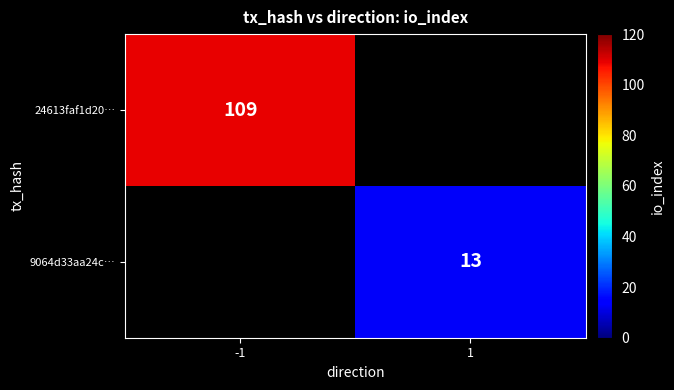

True or false: 24613faf1d20… has a value of 109 at -1.

True